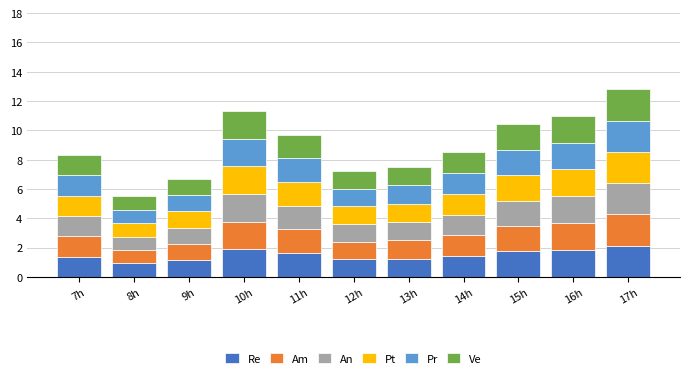

What is the maximum value for Re?

2.1